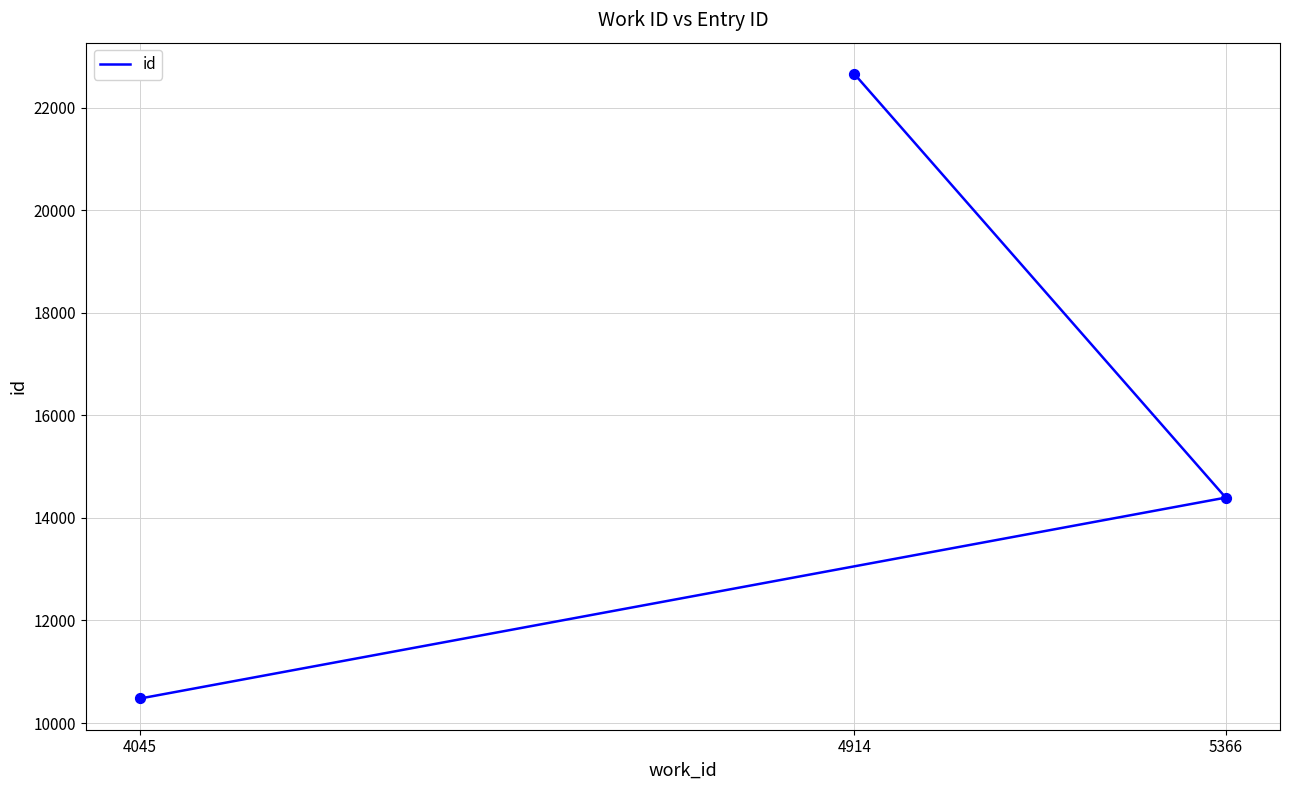

What is the change in value from 5366 to 4914?

+8264